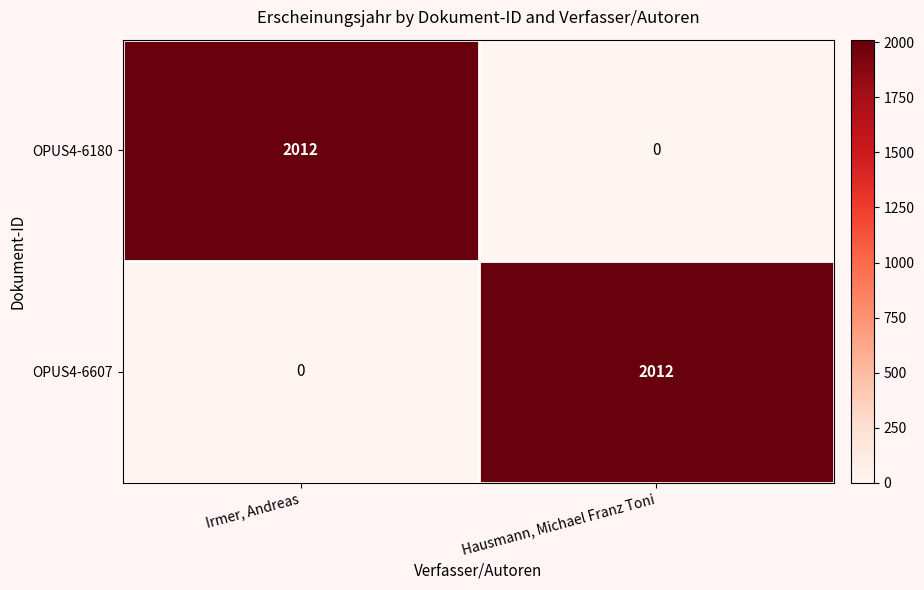

At which label does OPUS4-6180 reach its peak?

Irmer, Andreas